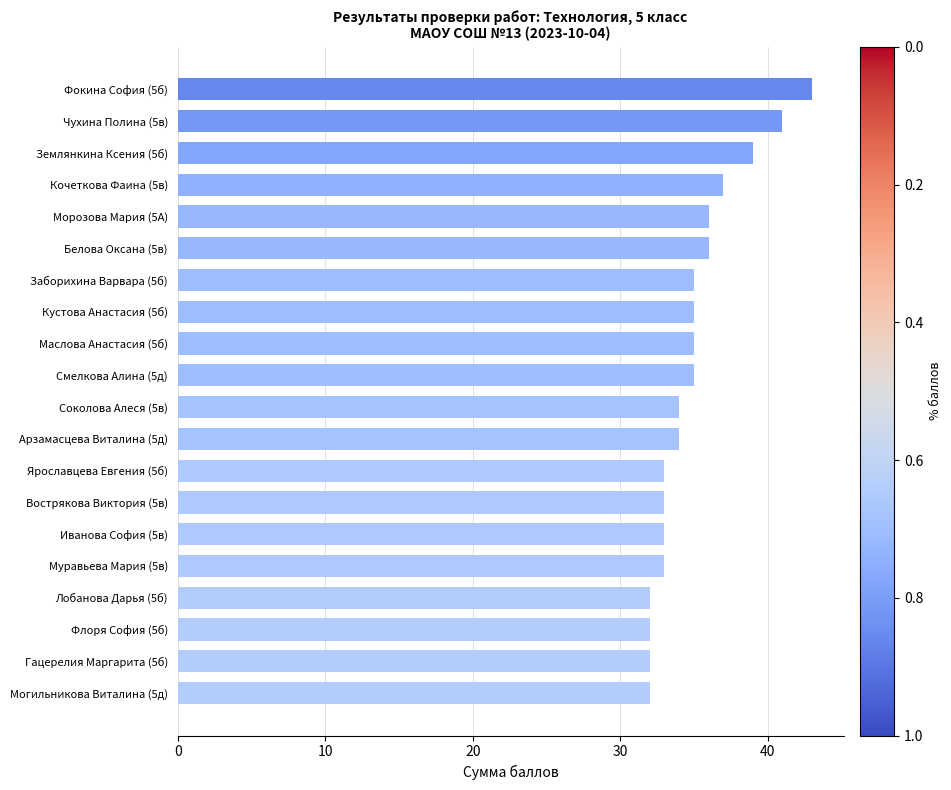

What is the greatest value displayed?

43